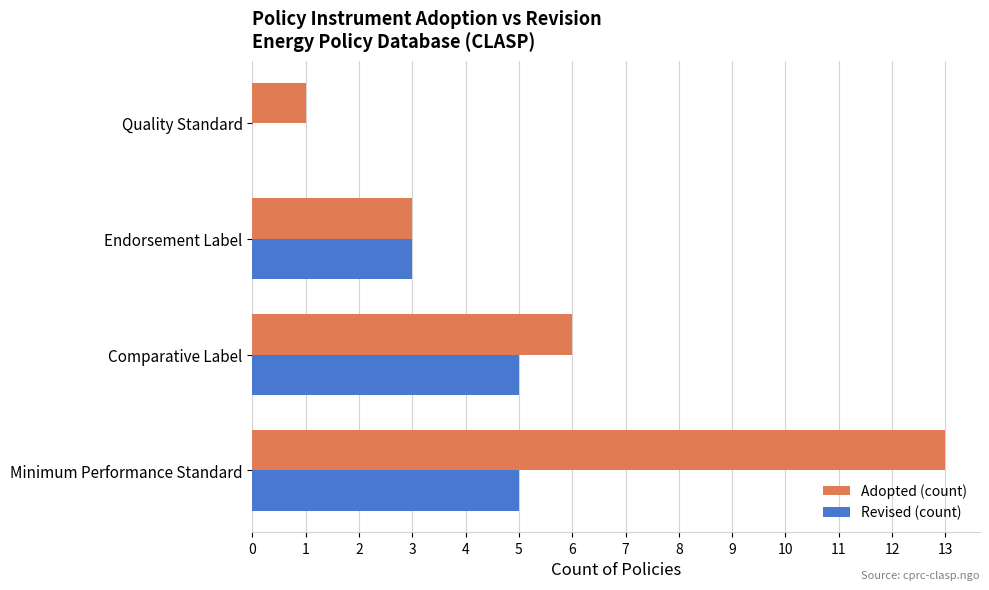

At which label does Adopted (count) reach its peak?

Minimum Performance Standard